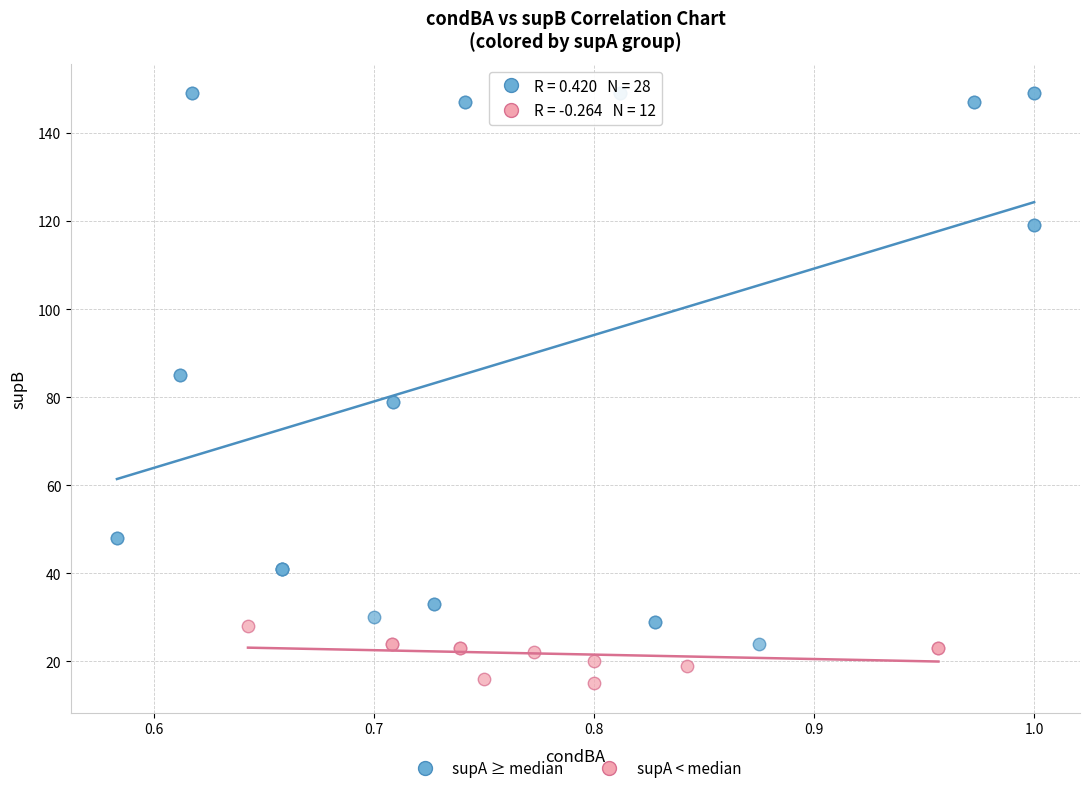

Which series has the largest Y range (max minus min)?

supA ≥ median